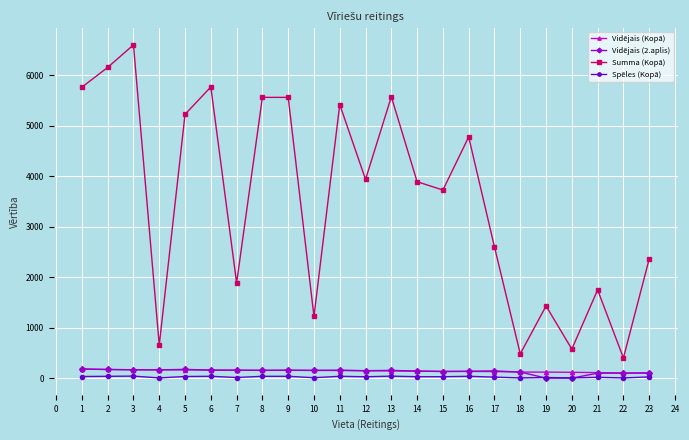

Which series has the largest range (max minus min)?

Summa (Kopā)